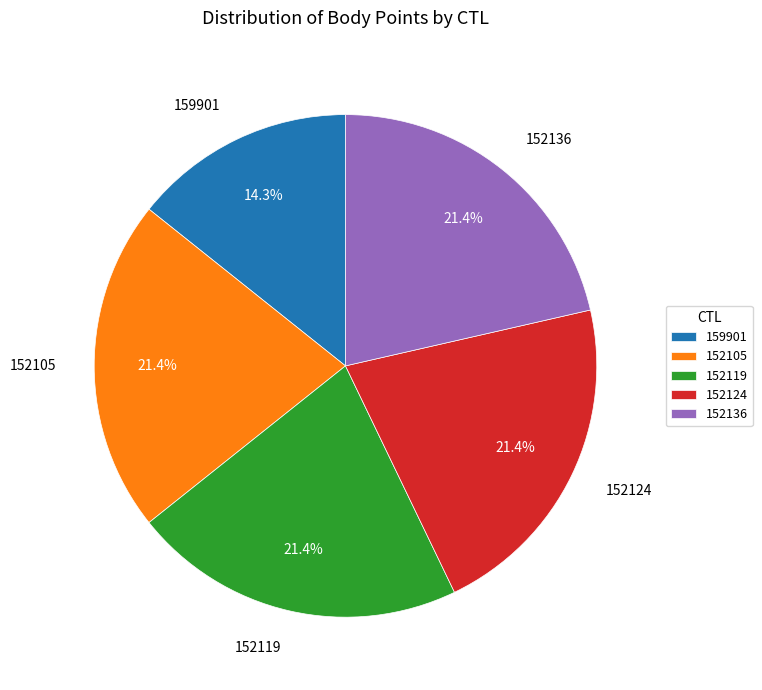

How many slices are in this pie chart?

5